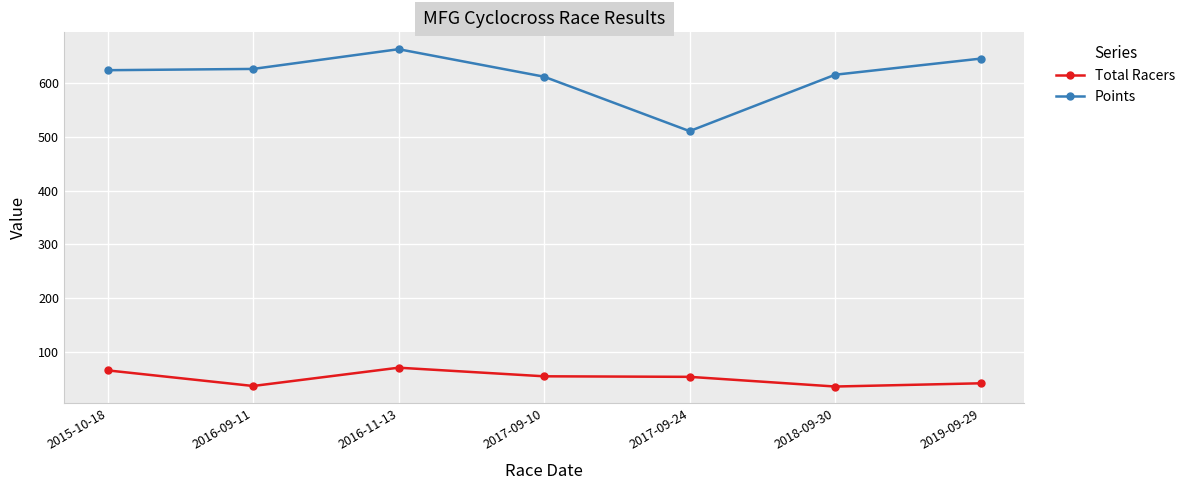

What is the average value of the Points series?

613.6